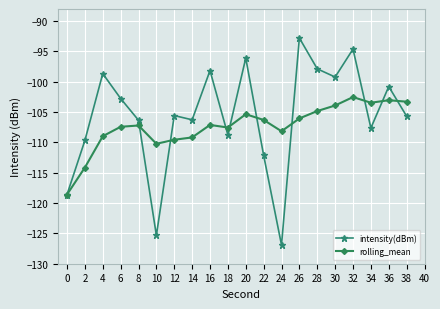

After their last crossing, which series has the higher values: intensity(dBm) or rolling_mean?

rolling_mean